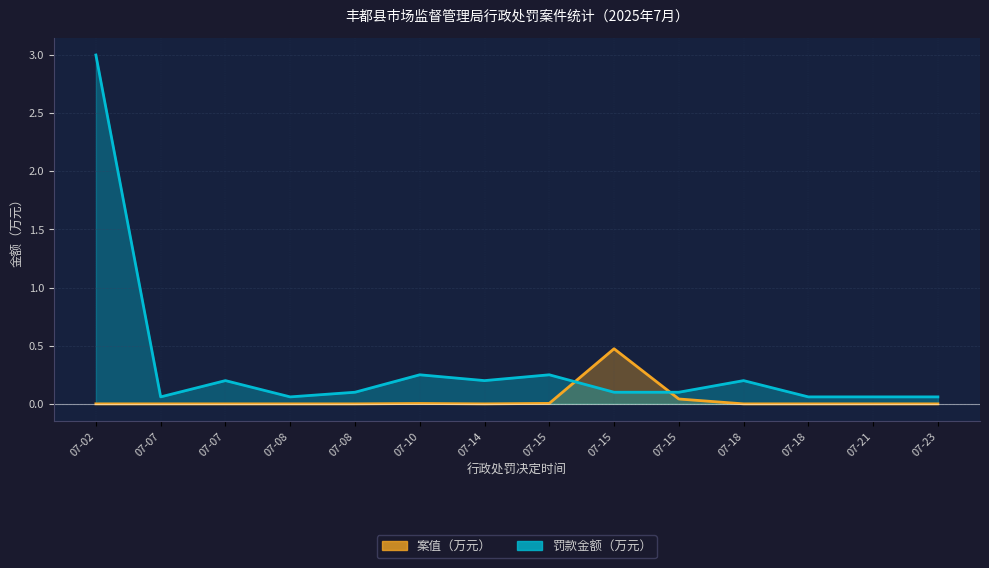

Where is the first local minimum for 罚款金额（万元）?

07-07